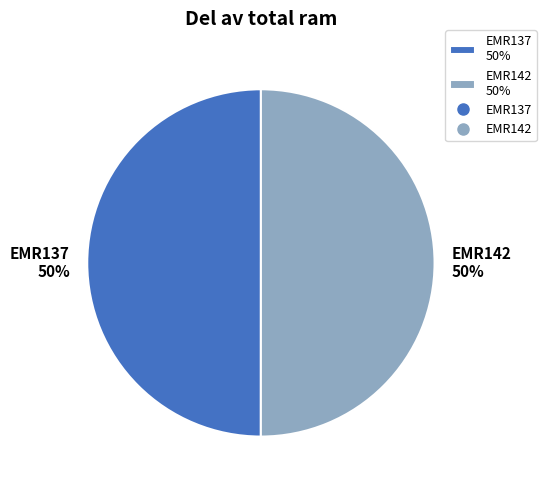

The EMR137 slice represents 50% of the pie. True or false?

True